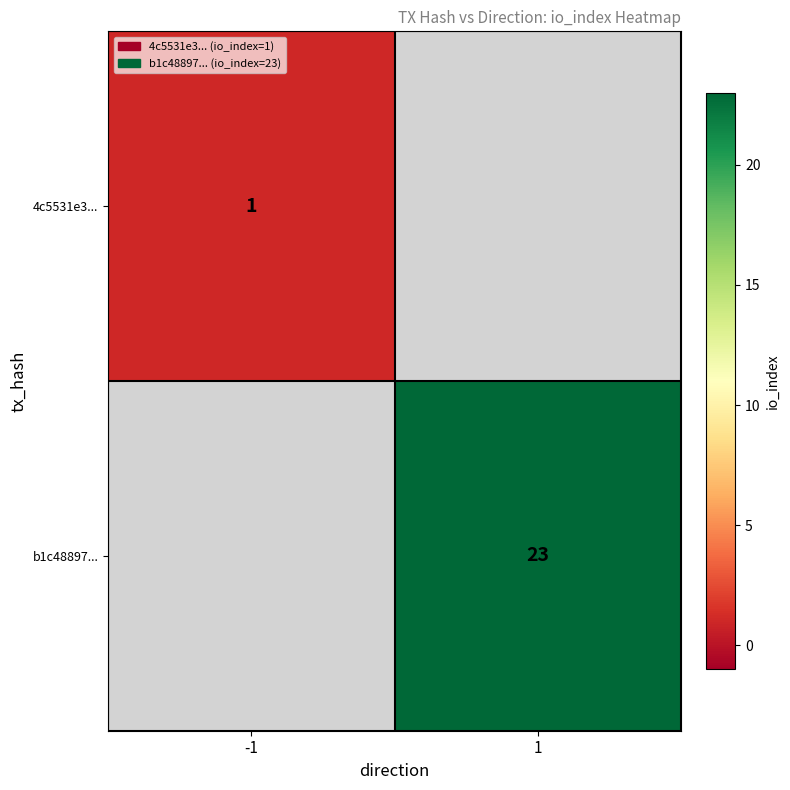

The value of 4c5531e3... at -1 is 1. True or false?

True